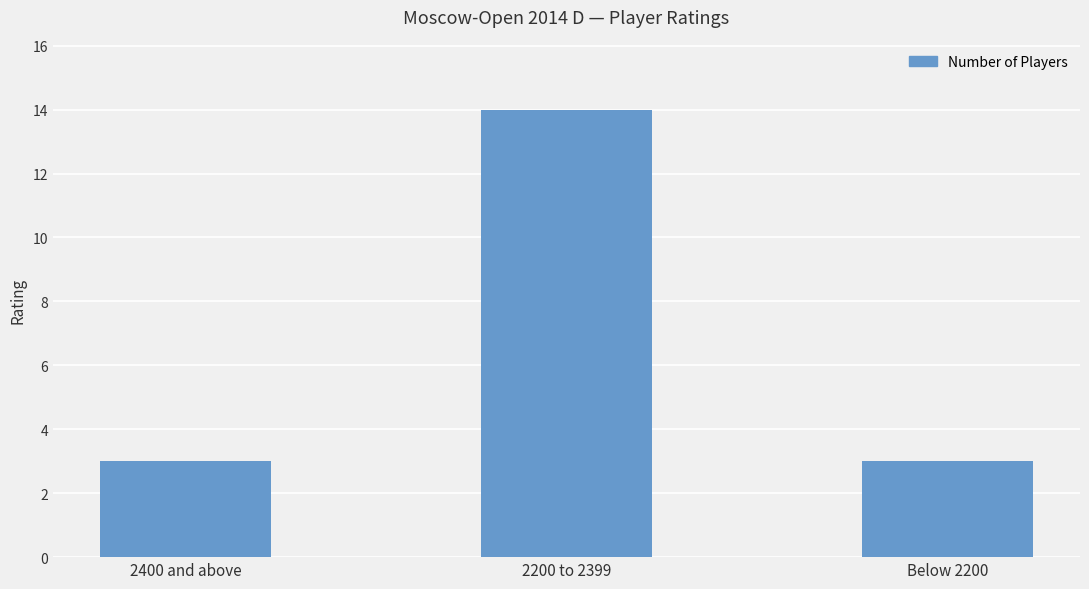

The chart shows a value of 5 at 2400 and above. True or false?

False